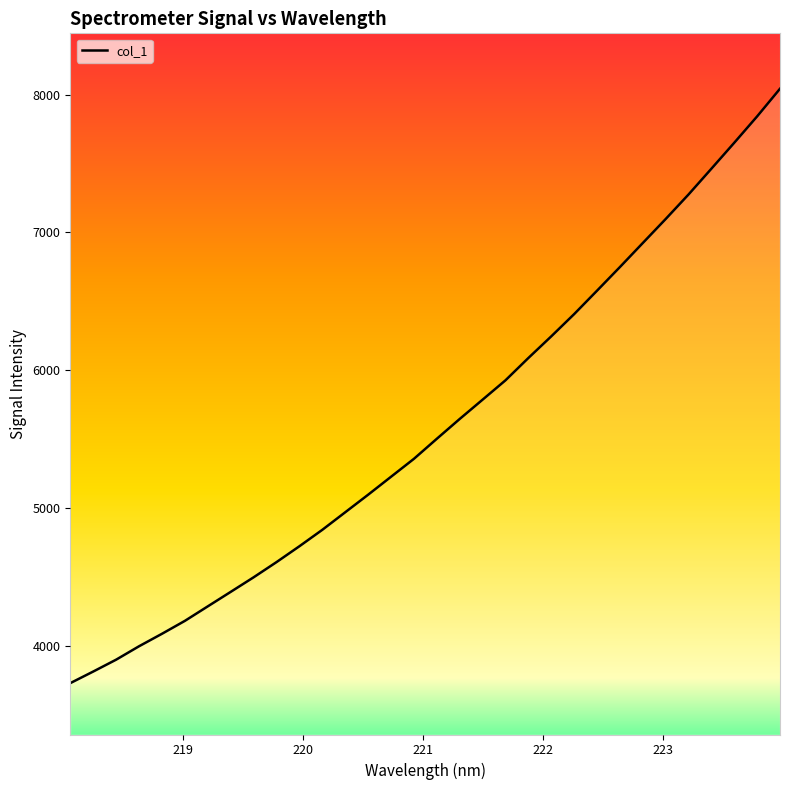

What is the smallest value displayed?

3728.0